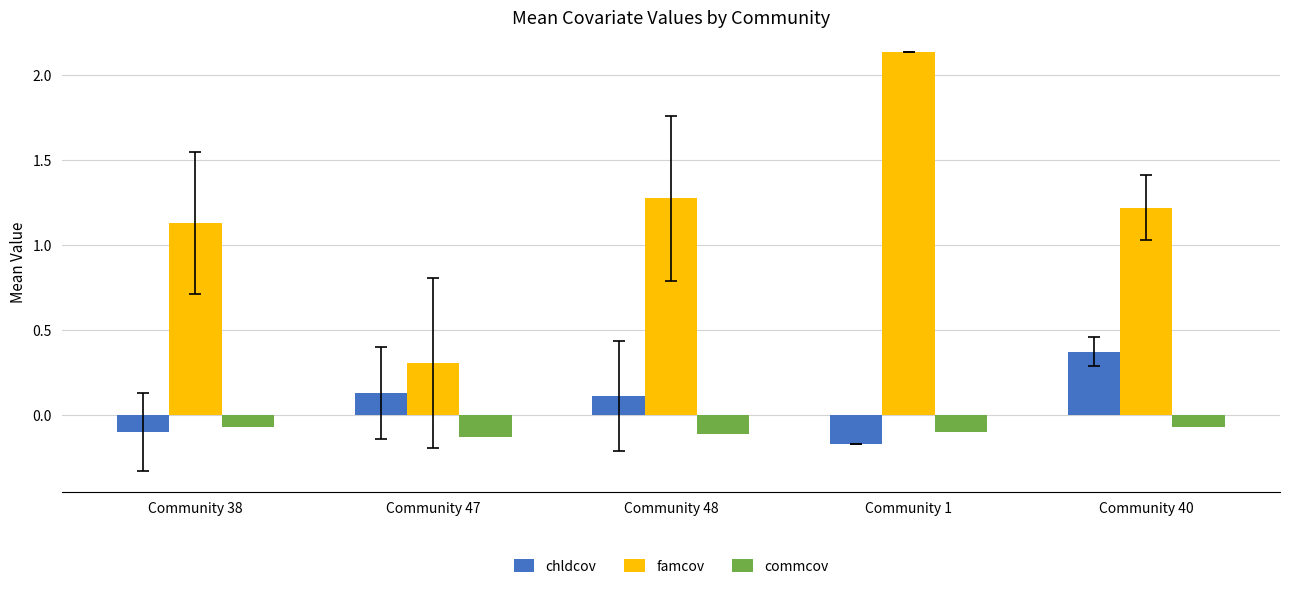

List the series in order of their peak value, highest first.

famcov, chldcov, commcov